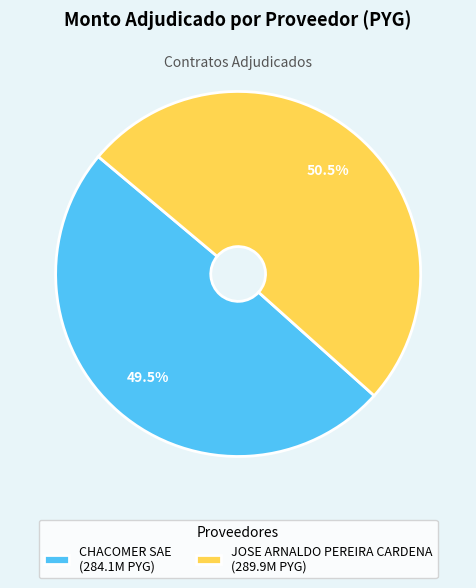

Approximately how many times larger is the value at CHACOMER SAE compared to JOSE ARNALDO PEREIRA CARDENA?

1.0